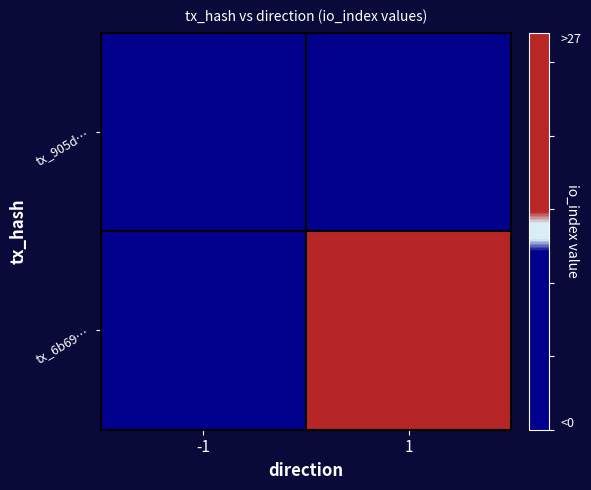

Which label corresponds to the largest value in the chart?

1